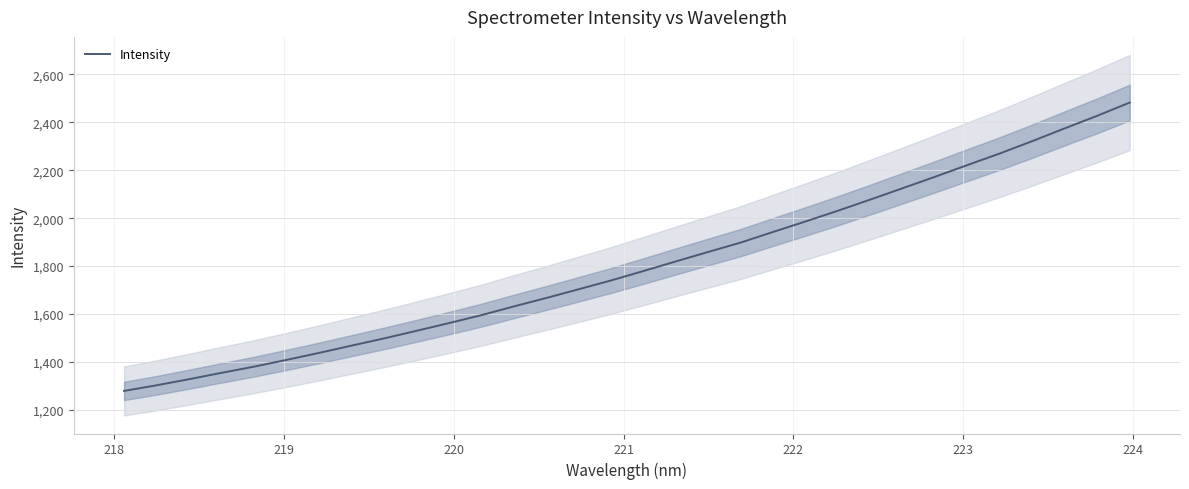

What is the maximum value for Intensity?

2482.0